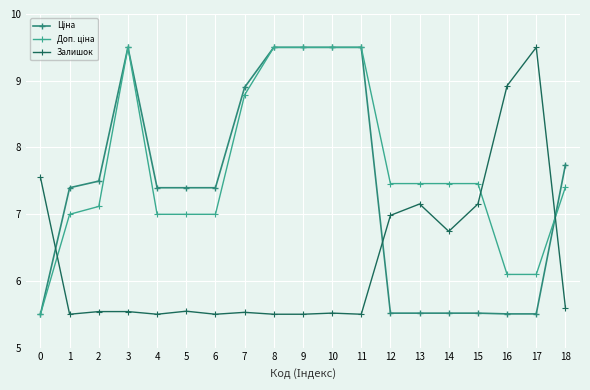

True or false: Залишок has more than 1 points higher than both neighbors.

True